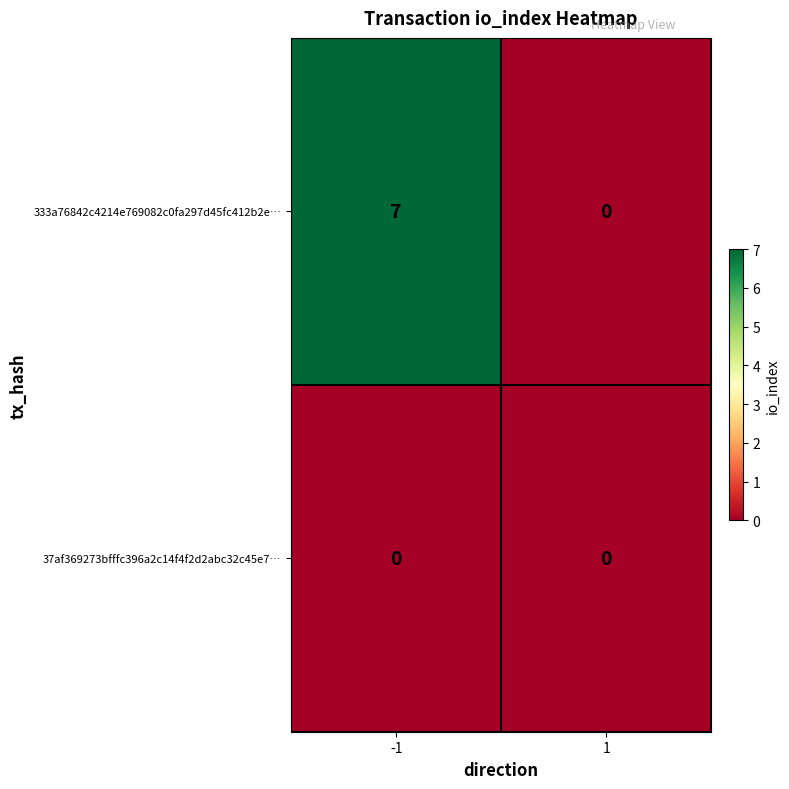

Which series has the largest total across all categories?

333a76842c4214e769082c0fa297d45fc412b2e…